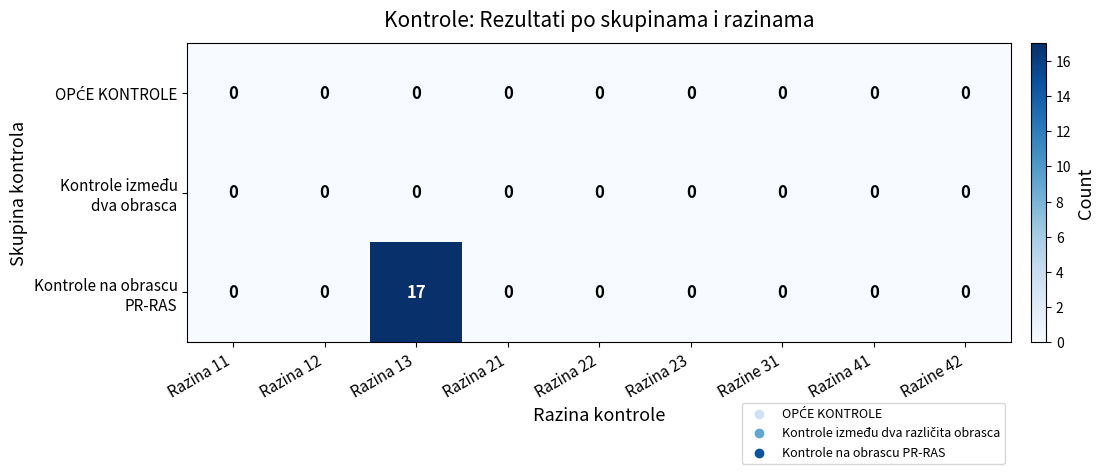

How many distinct data groups are displayed?

3